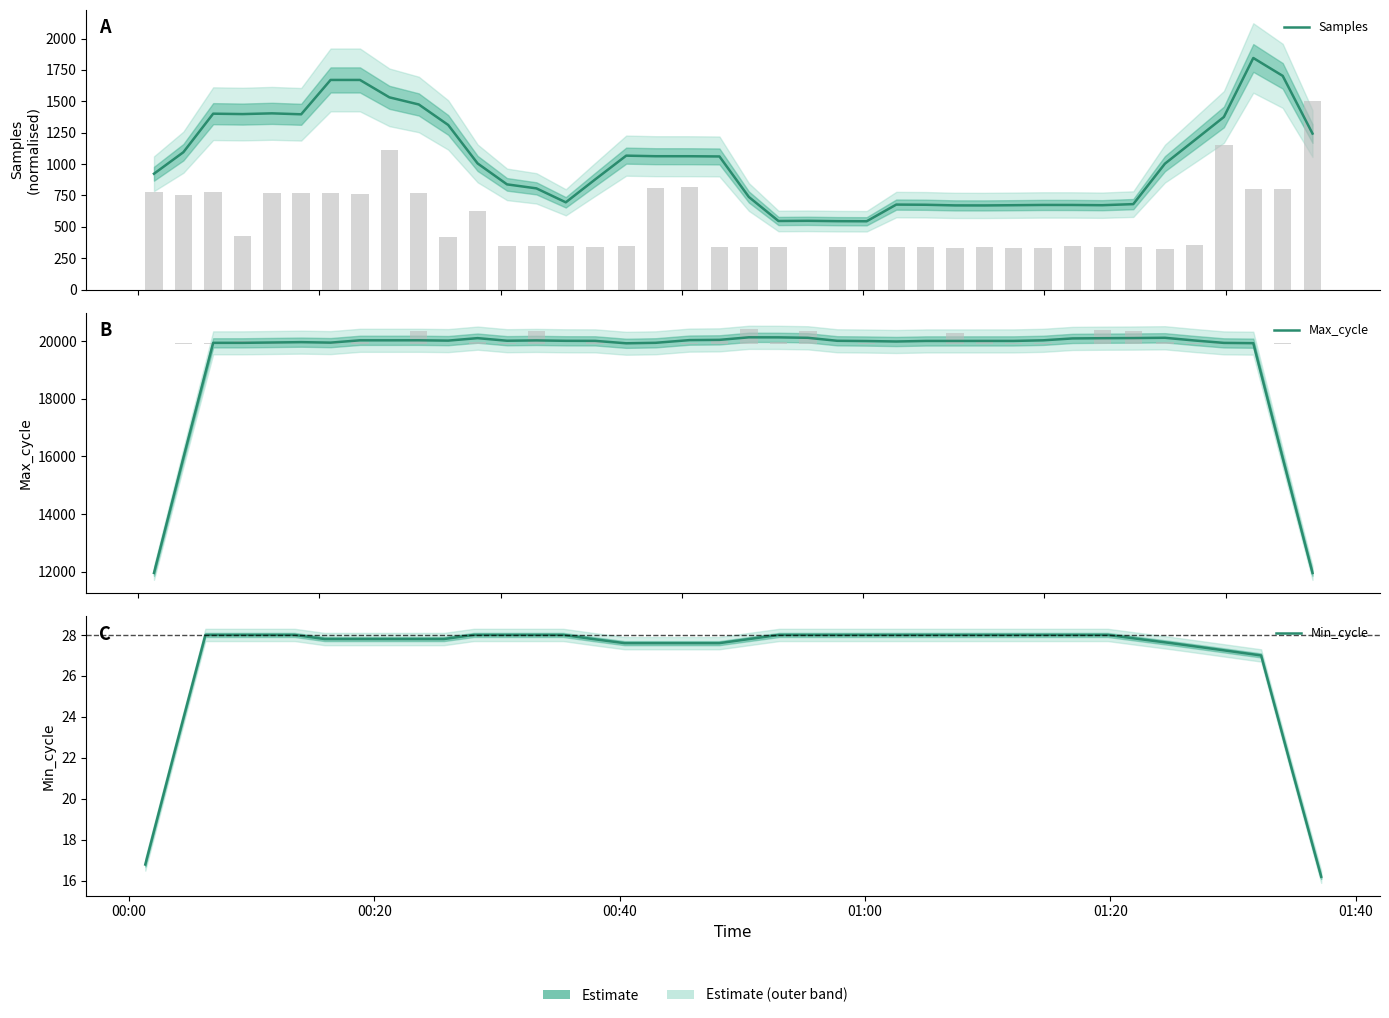

What is the difference between the maximum and second lowest values in the Min_cycle series?

11.2